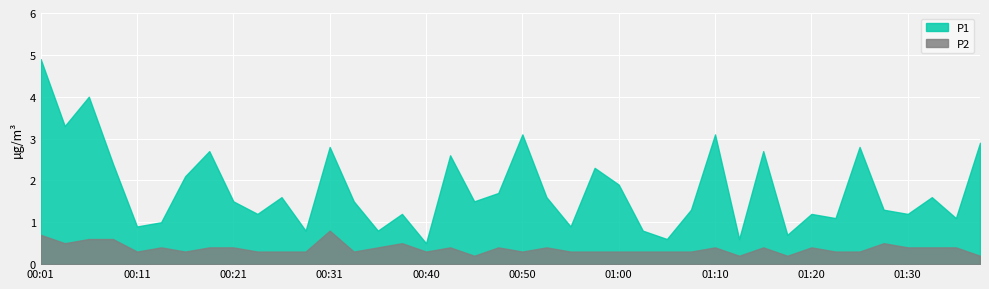

True or false: P2 and P1 intersect in this chart.

False